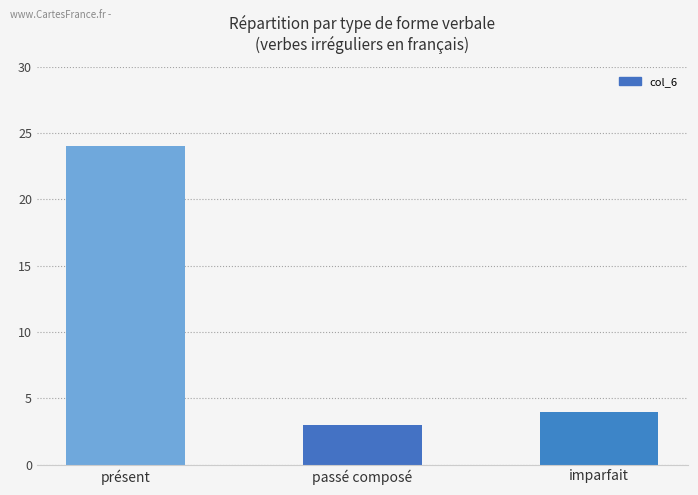

At which label is the value closest to 13?

imparfait